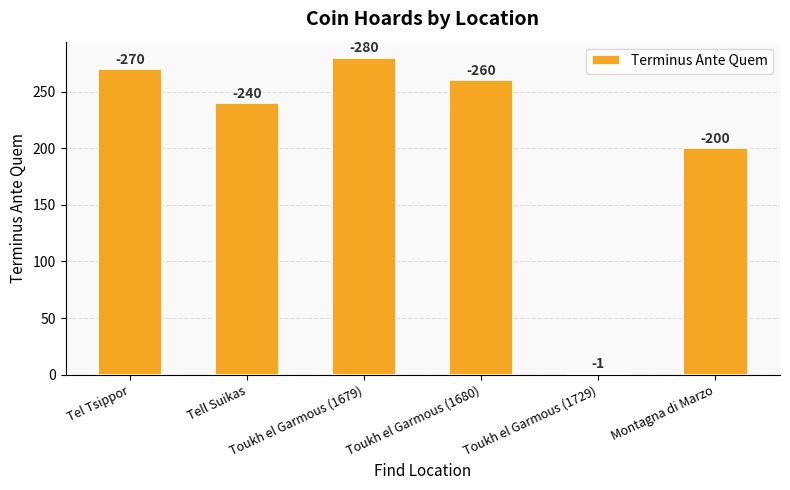

Where is the data nearest to the value 140?

Montagna di Marzo